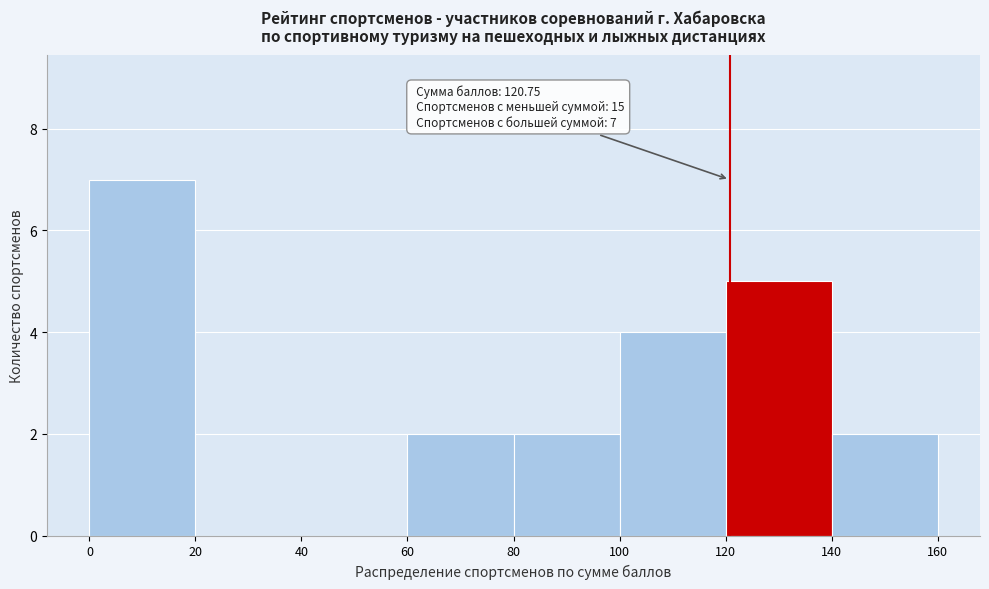

Over which range of the x-axis is the bar tallest?

0 to 20